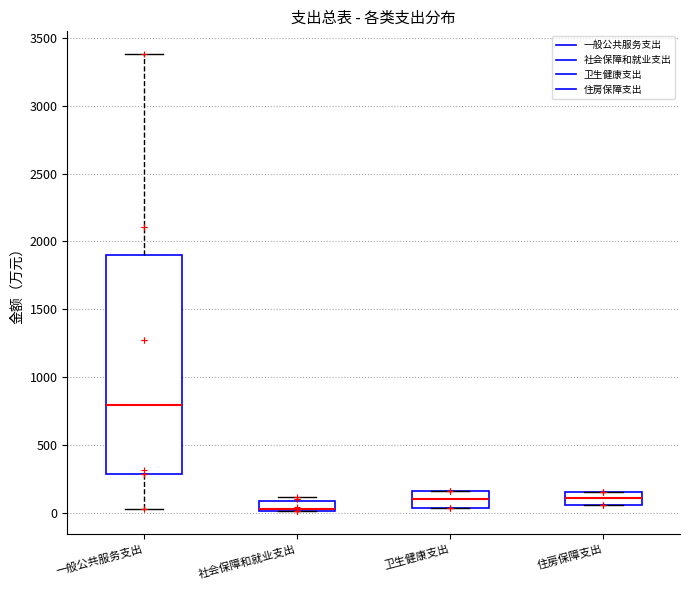

Comparing the boxes themselves (not the whiskers), which one is the tallest?

一般公共服务支出